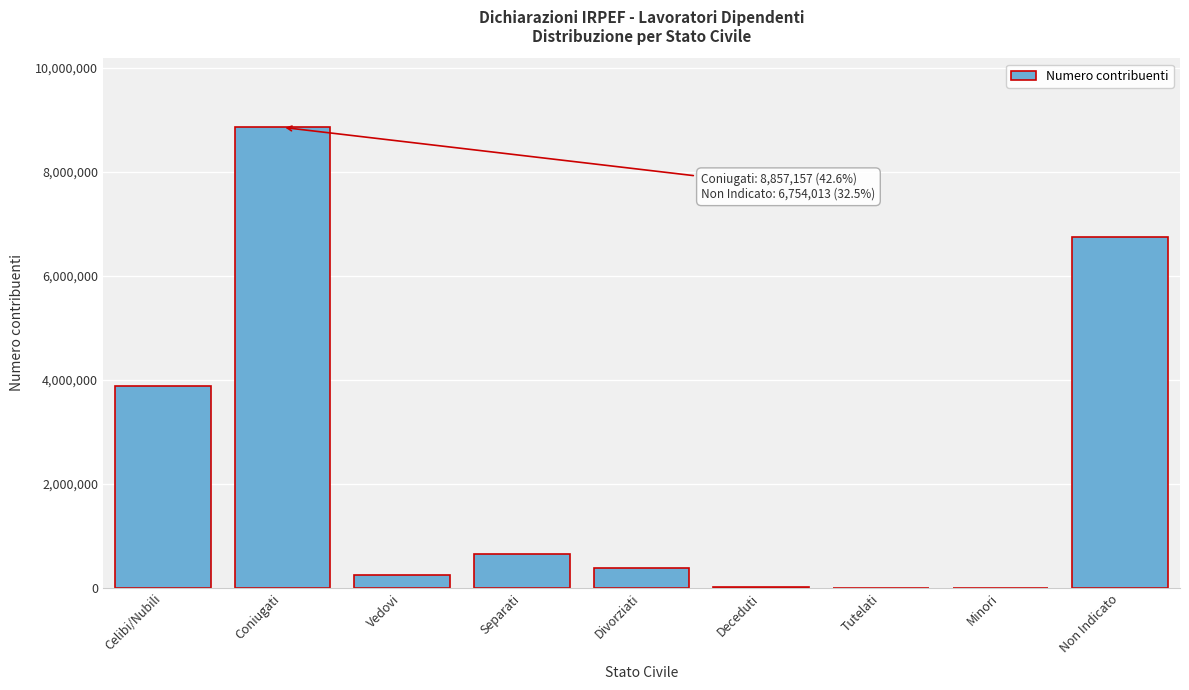

Which category has the highest value across all series?

Coniugati